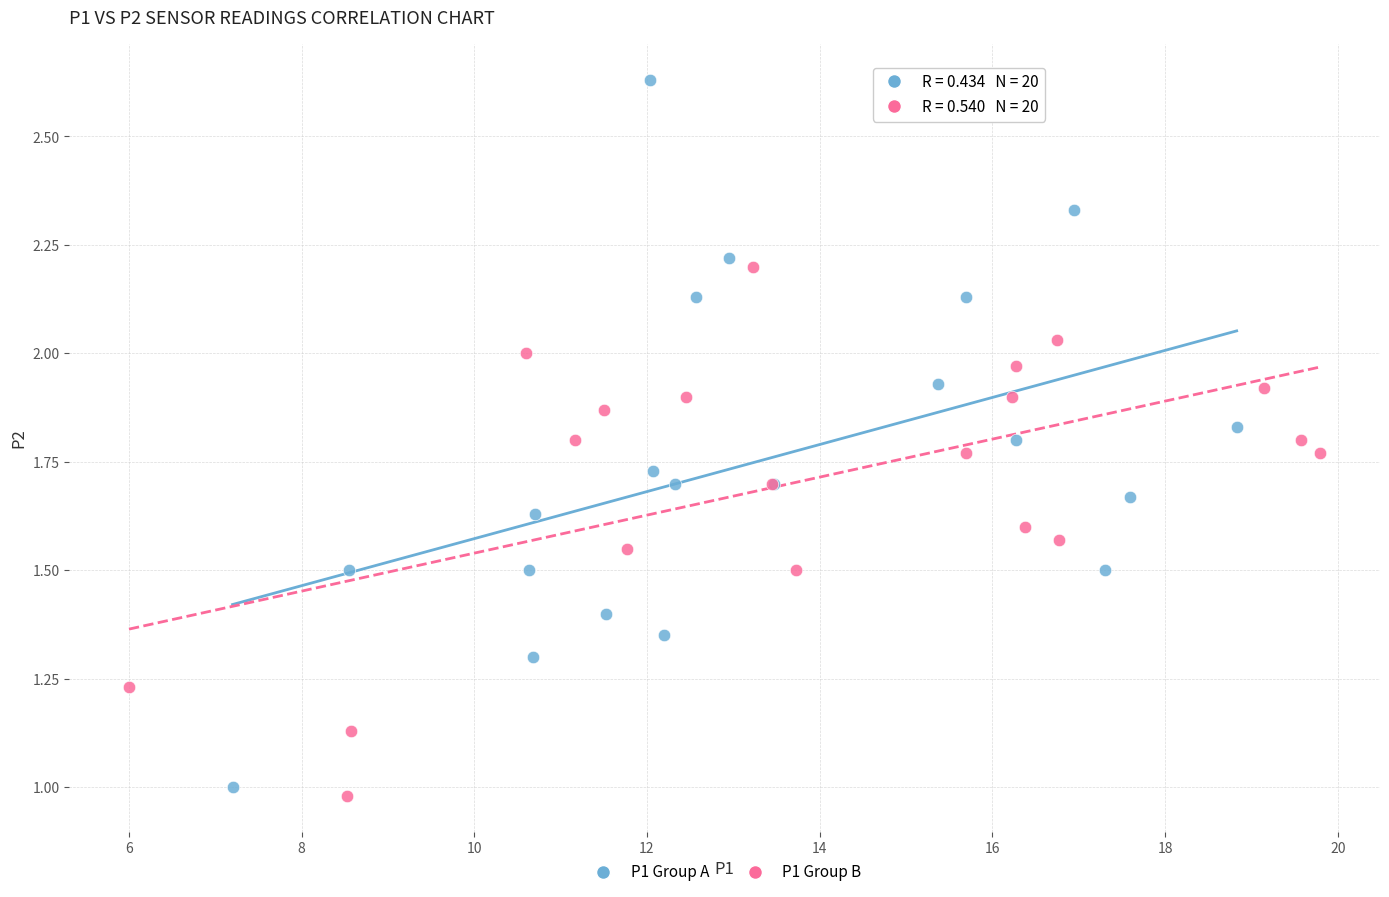

Which series has the largest Y range (max minus min)?

P1 Group A